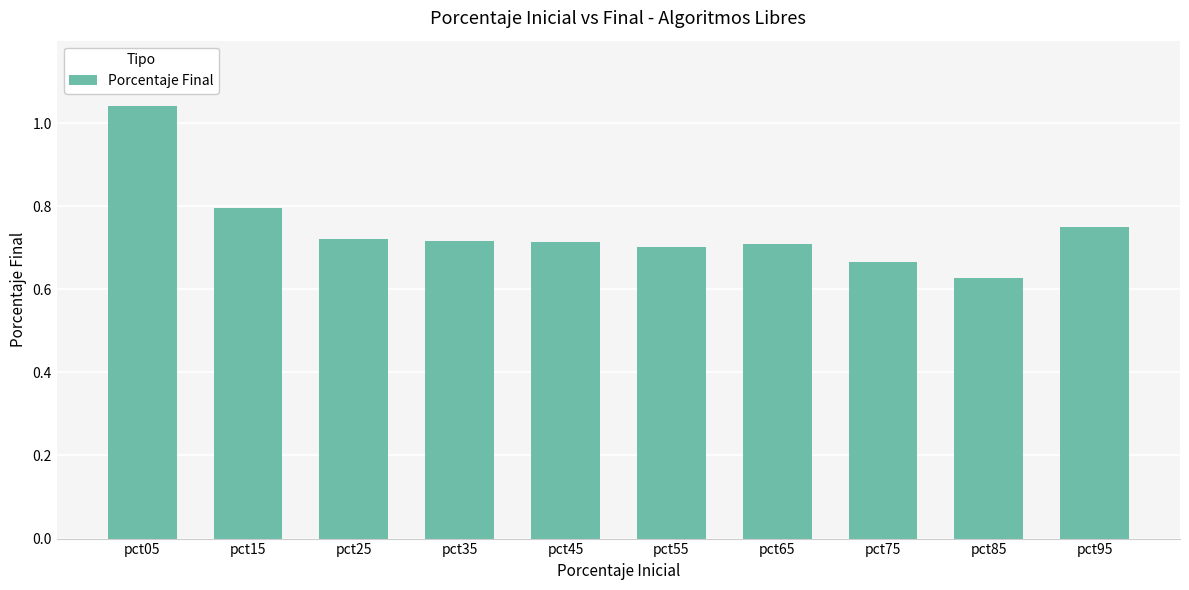

The value at pct15 is 1.1. True or false?

False